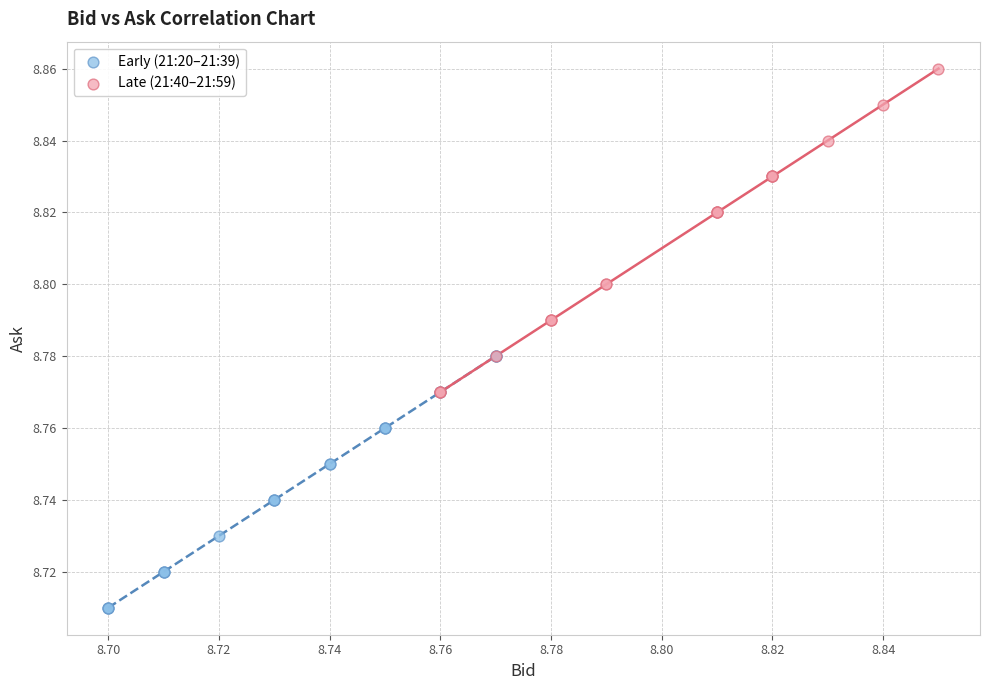

Which series reaches the maximum Y coordinate?

Late (21:40–21:59)